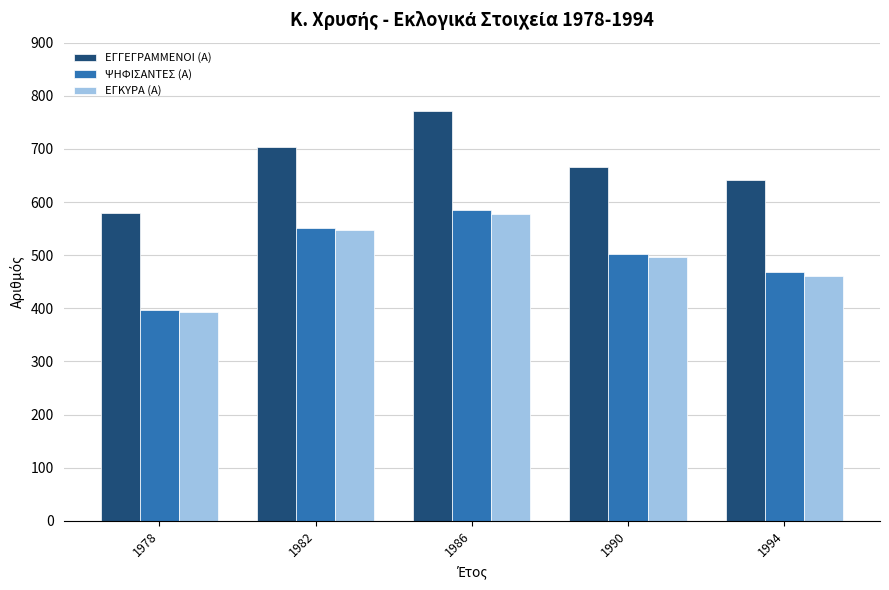

Reading right to left, what are all the values shown in this chart?

ΕΓΓΕΓΡΑΜΜΕΝΟΙ (Α): 641	666	771	704	579
ΨΗΦΙΣΑΝΤΕΣ (Α): 468	503	585	551	396
ΕΓΚΥΡΑ (Α): 460	496	577	548	393